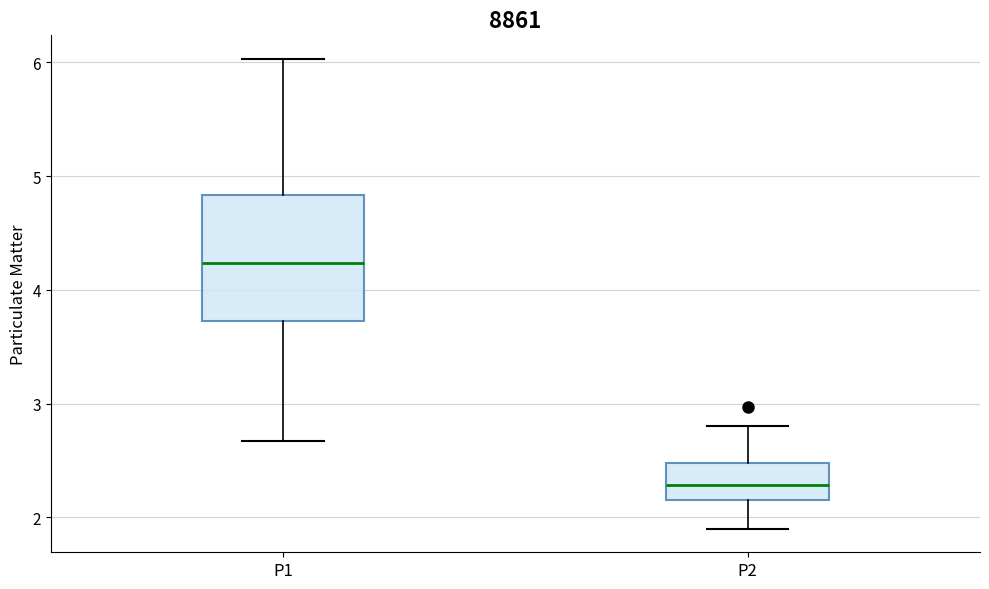

Reading left to right, read every box against the y-axis: the position of its median line, the range the box covers, and the ends of its whiskers. The values are not printed on the chart, so give them approximately, as read against the axis.

P1: median 4.2, box 3.7 to 4.8, whiskers 2.7 to 6.0
P2: median 2.3, box 2.2 to 2.5, whiskers 1.9 to 2.8